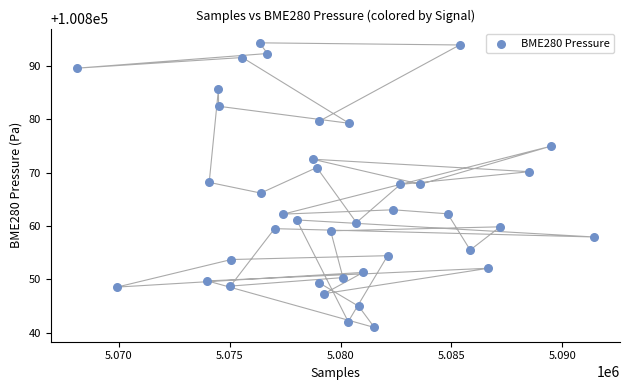

What is the range of X values (max minus min)?

23355.0